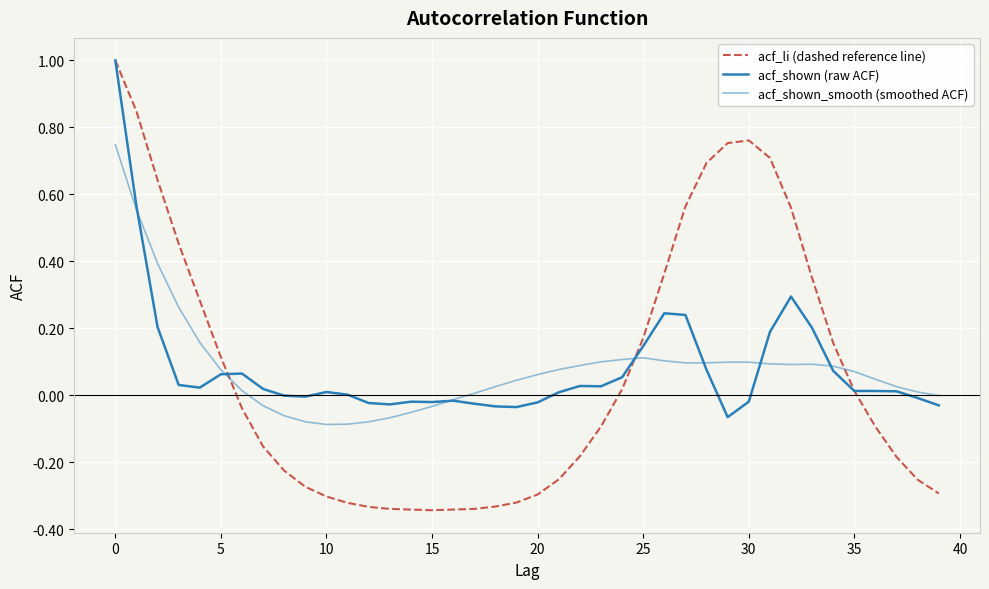

Does the chart display data point markers on the line(s)?

No